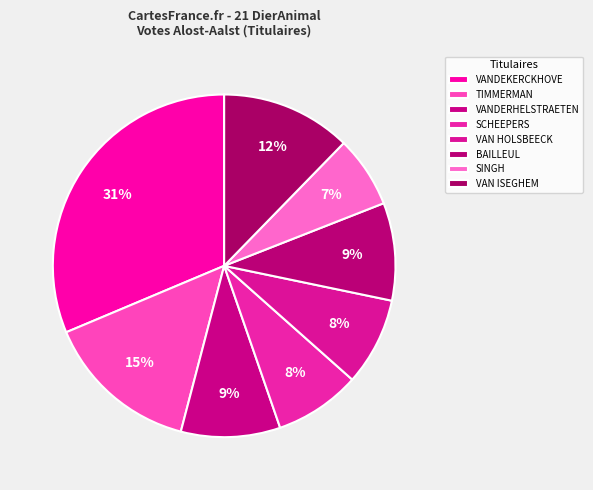

To the nearest percent, what is the average slice percentage?

12%